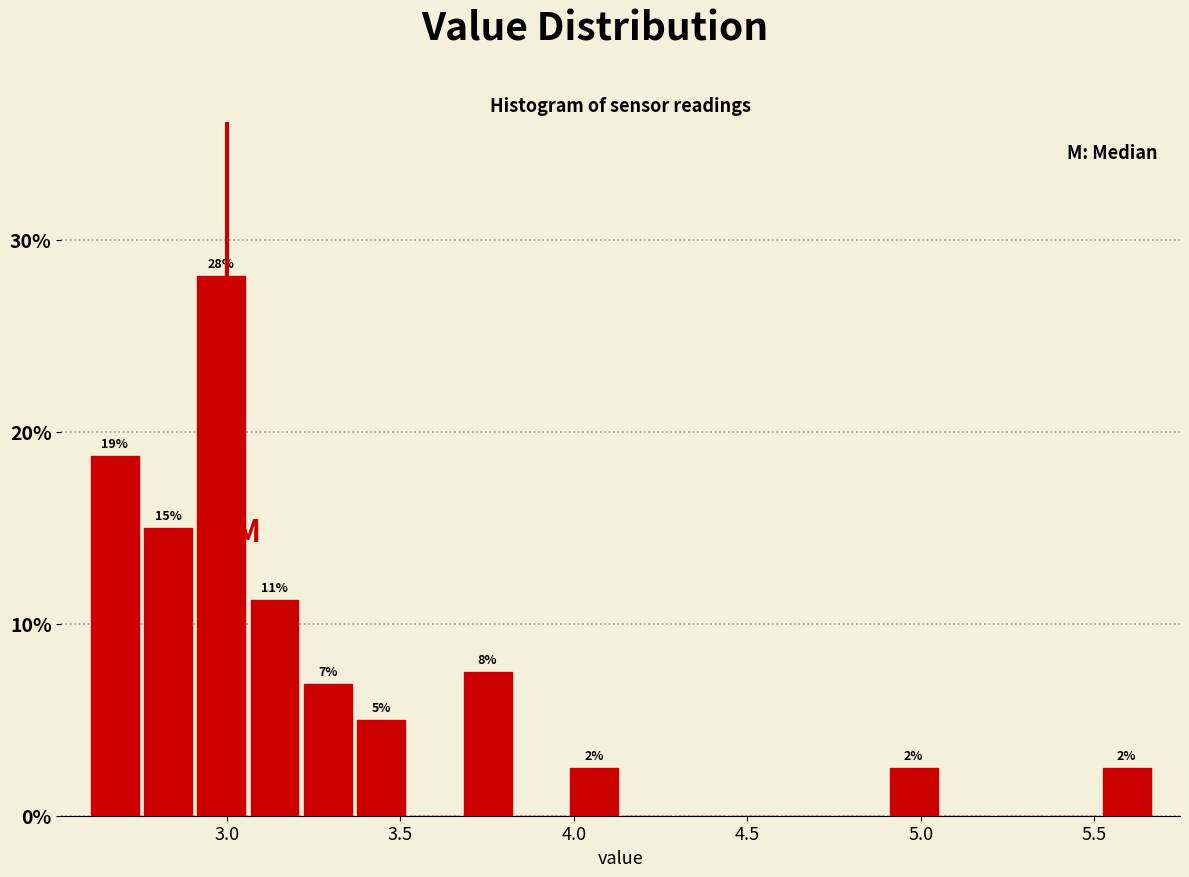

Around what value on the x-axis is the tallest bar? Give the approximate position of its centre, as read against the axis.

3.00